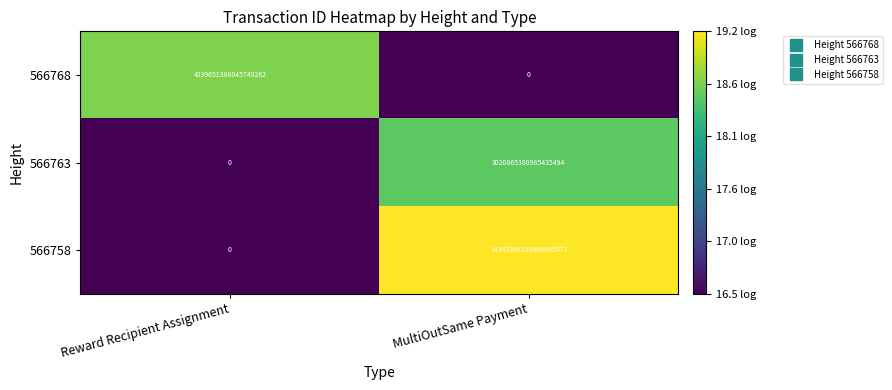

Count the number of categories in the chart.

2